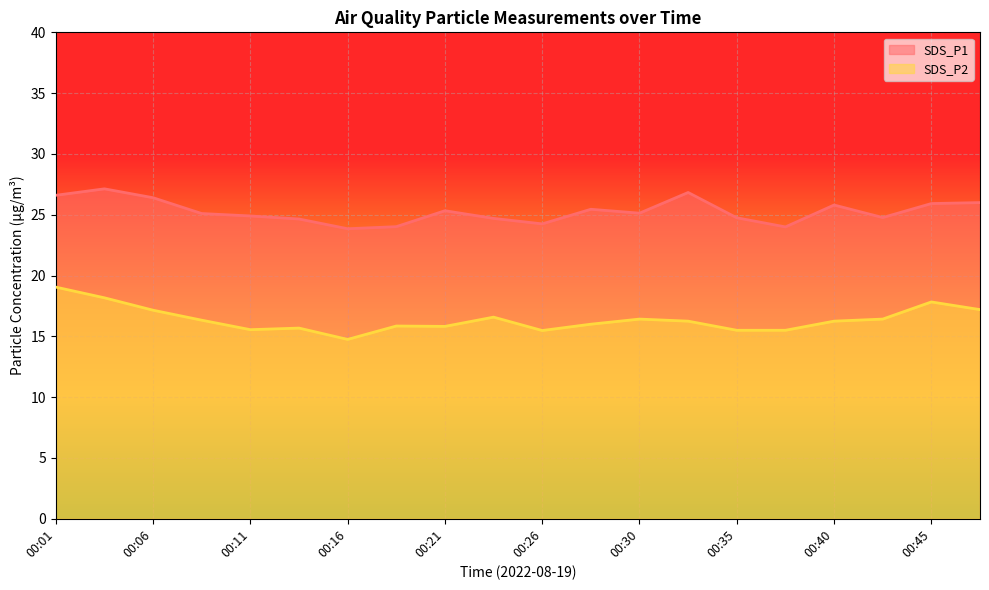

Reading left to right, list all the values displayed in this chart.

SDS_P1: 26.6	27.1	26.4	25.1	24.9	24.6	23.9	24.0	25.3	24.7	24.2	25.4	25.1	26.8	24.8	24.0	25.8	24.8	25.9	26.0
SDS_P2: 19.1	18.2	17.1	16.3	15.6	15.7	14.8	15.8	15.8	16.6	15.5	16.0	16.4	16.2	15.5	15.5	16.2	16.4	17.8	17.2